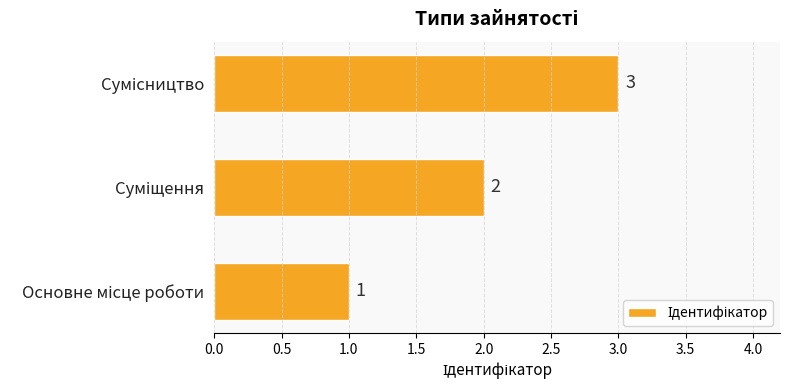

Count the number of data series in this chart.

1